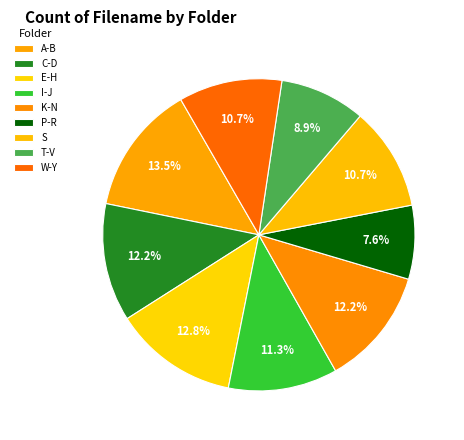

Combined, do A-B and S account for over 50%?

No